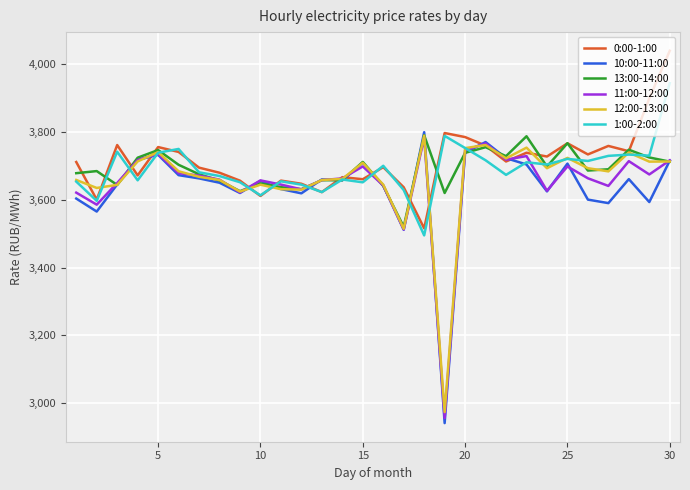

Which series has the largest total across all categories?

0:00-1:00